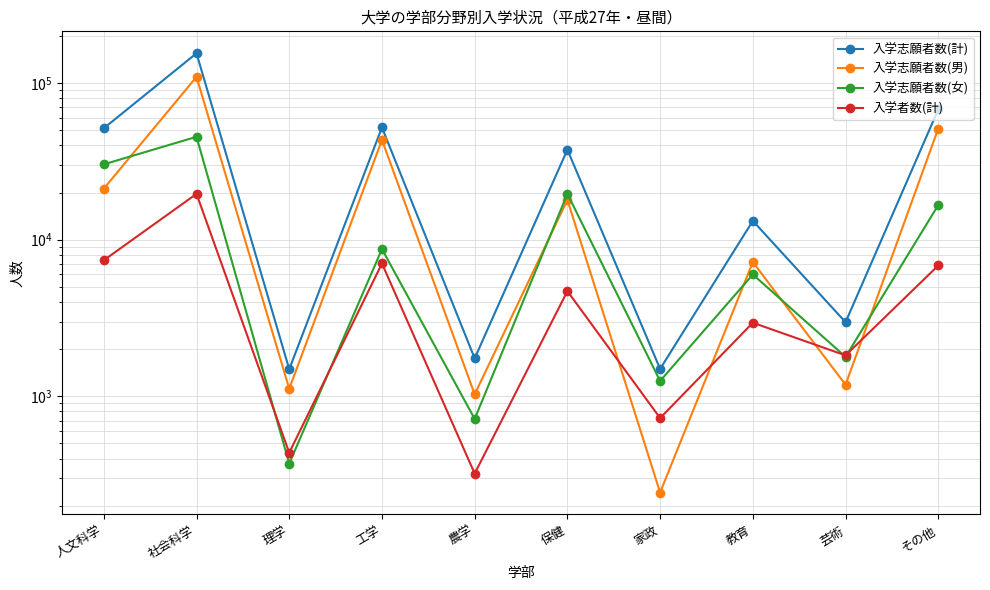

What is the label of the 2nd point from the right?

芸術